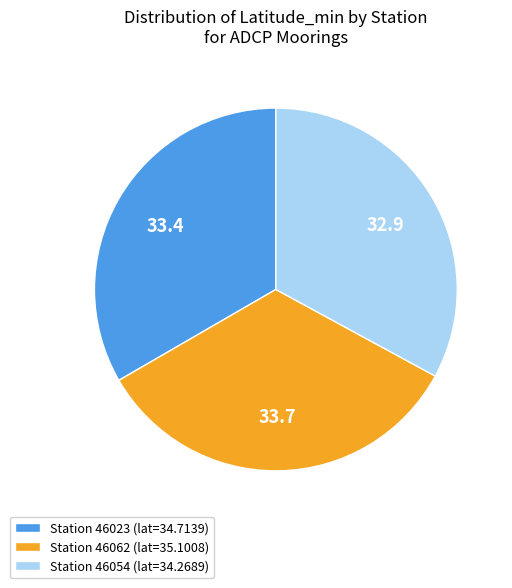

Is the sum of Station 46062 (lat=35.1008) and Station 46023 (lat=34.7139) greater than half?

Yes